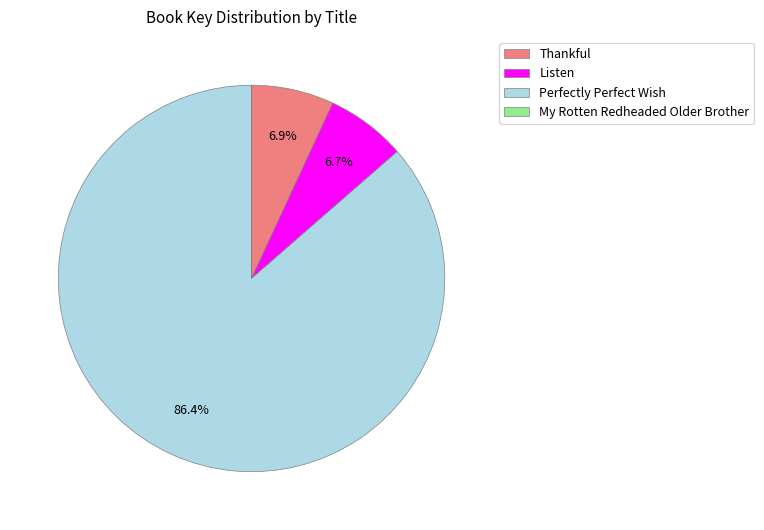

To the nearest percent, what is the difference between the largest and smallest slice percentages?

86%